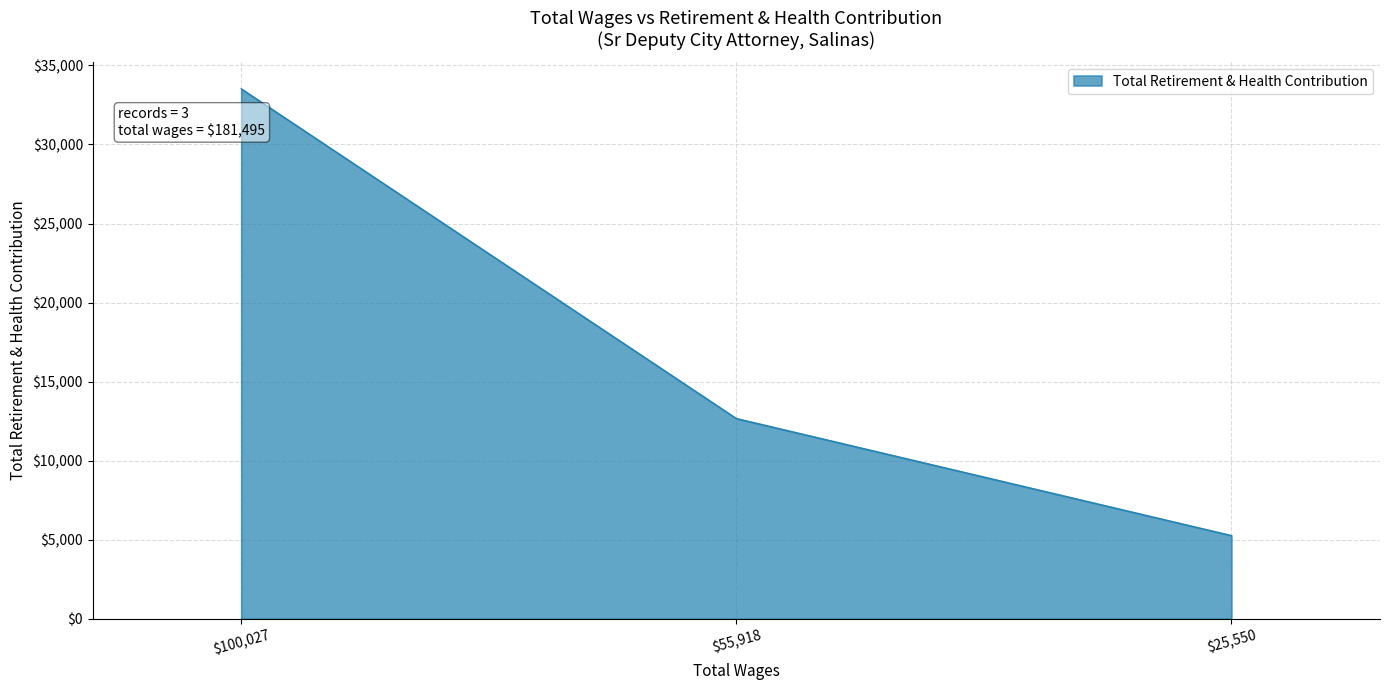

The value at $25,550 is 2204. True or false?

False